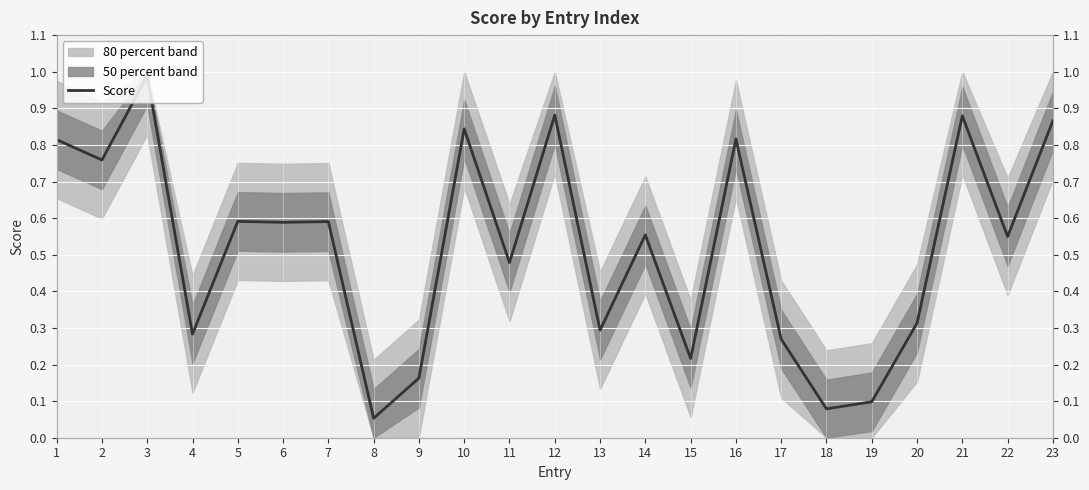

Which label corresponds to the largest value in the chart?

3